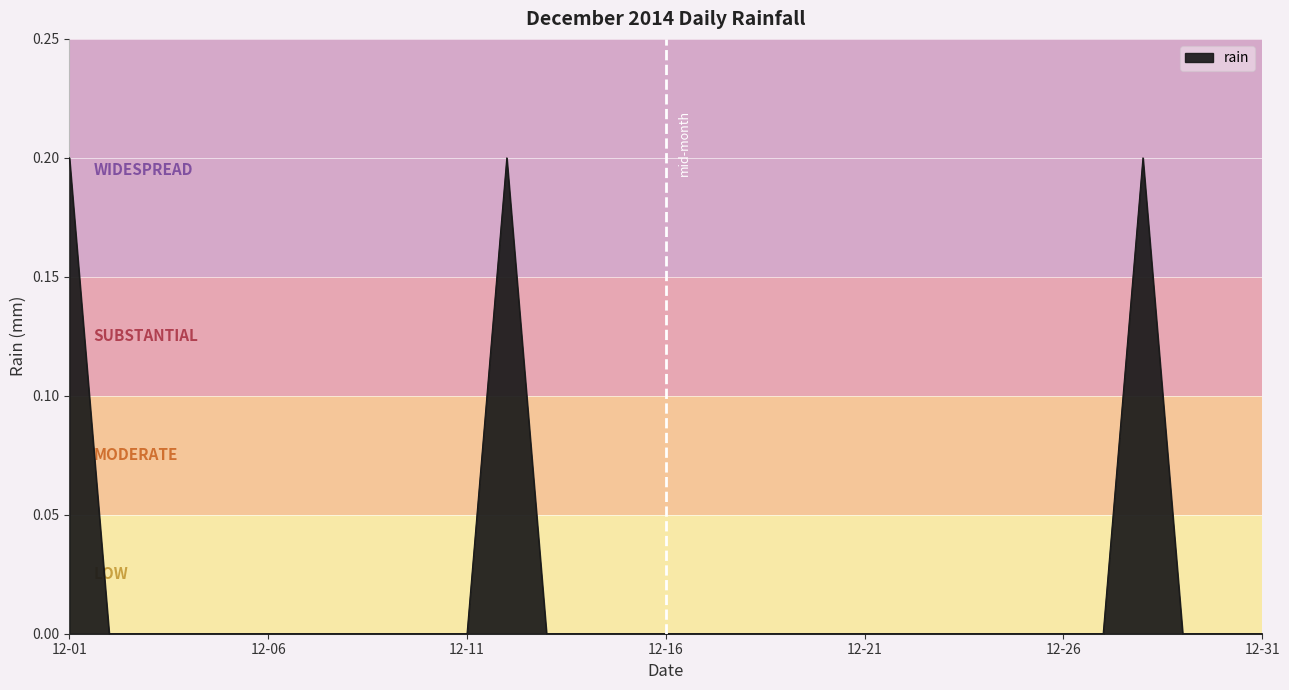

How many lines are shown in the chart?

1